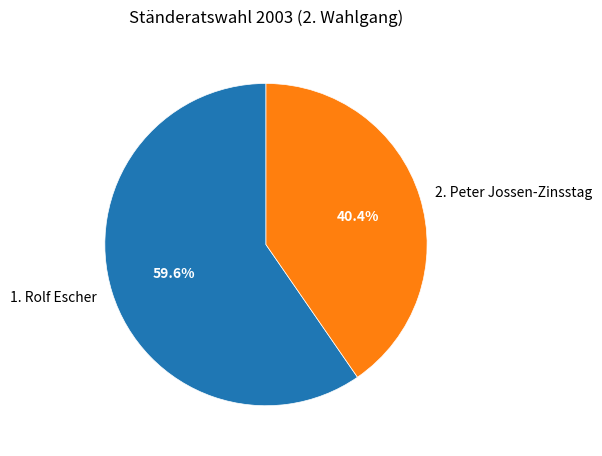

What is the total percentage of 2. Peter Jossen-Zinsstag and 1. Rolf Escher?

100.0%